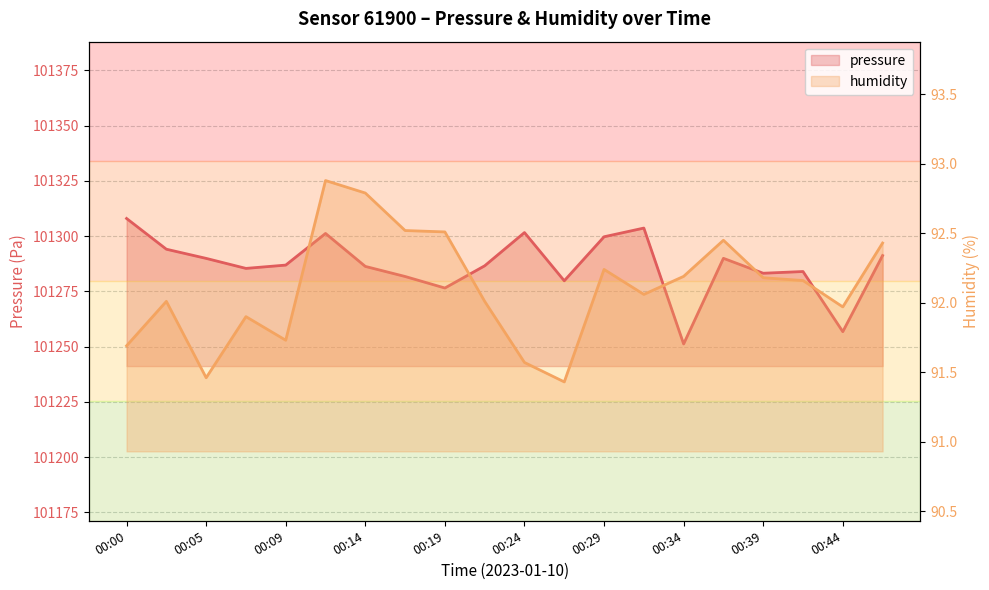

Which label corresponds to the largest value in the chart?

00:00